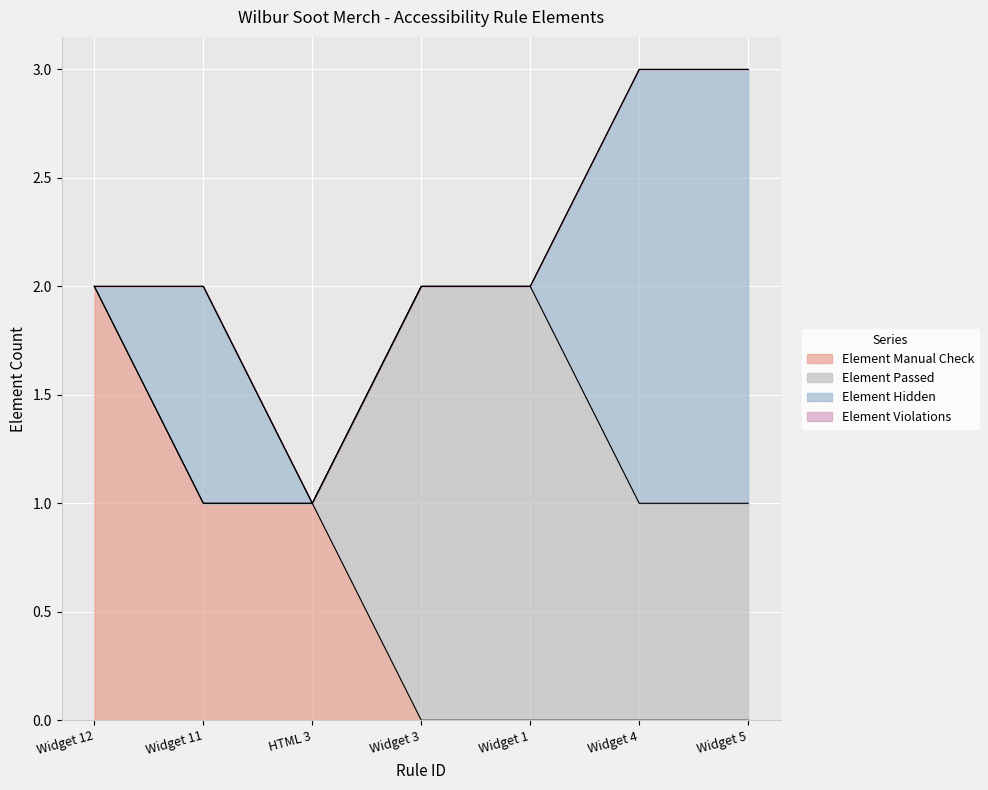

What are all the series names shown in the legend?

Element Manual Check, Element Passed, Element Hidden, Element Violations